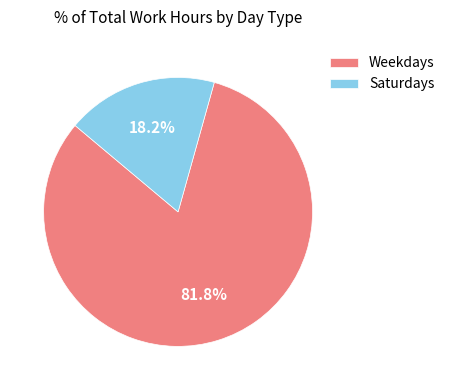

What is the majority slice?

Weekdays